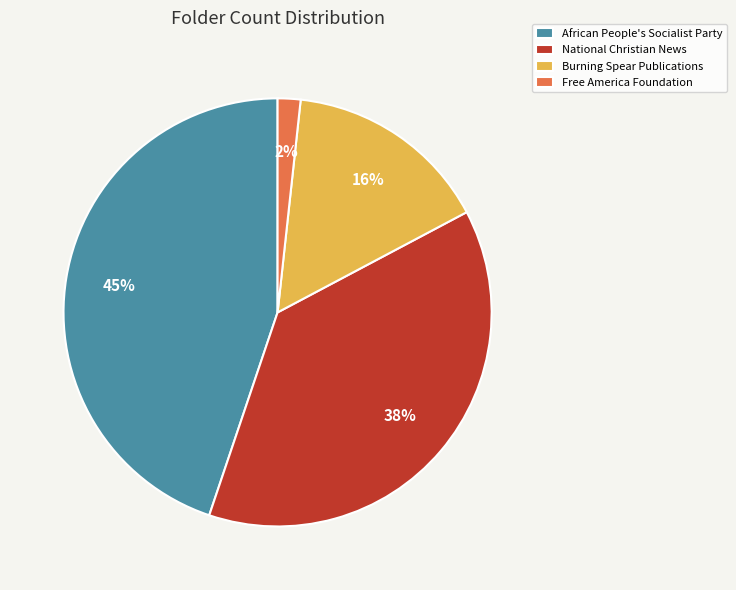

Is it true that National Christian News is 24% of the pie?

False